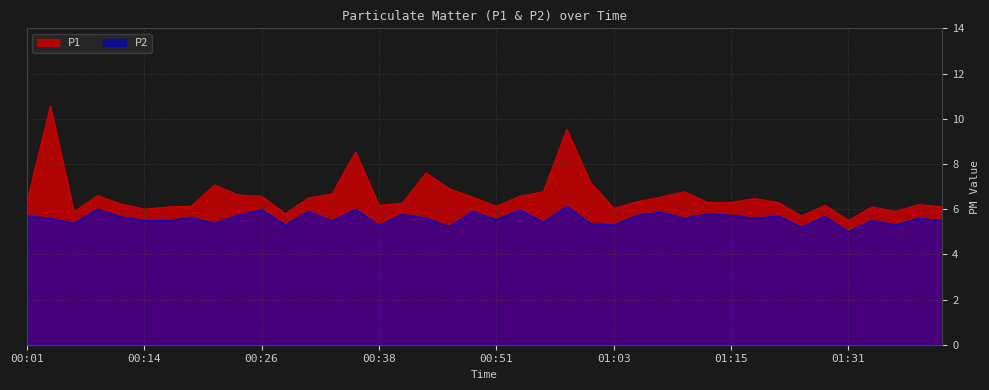

In P2, how many points are lower than both neighbors (excluding endpoints)?

14